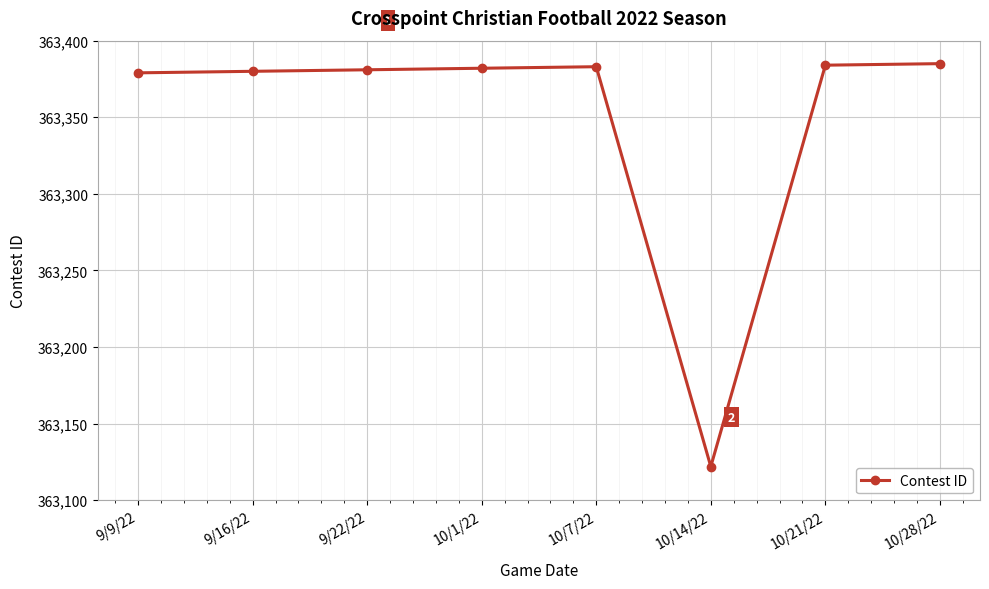

What is the minimum value shown in the chart?

363122